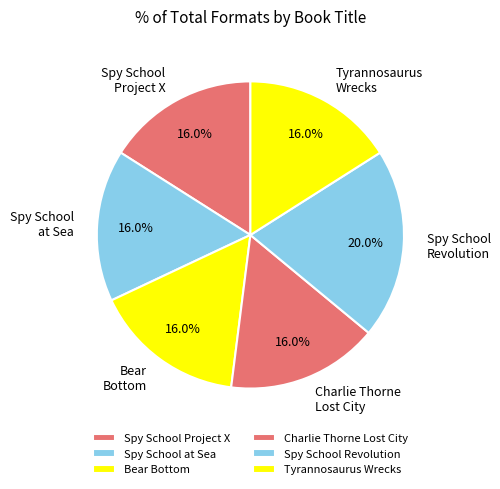

Between Spy School Revolution and Tyrannosaurus Wrecks, which is larger?

Spy School Revolution